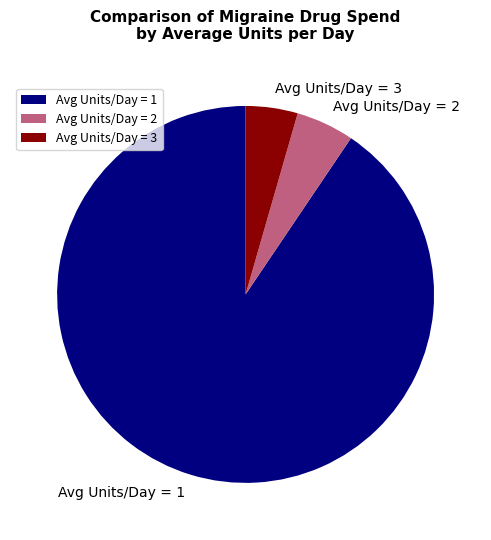

Is it true that Avg Units/Day = 3 is 4% of the pie?

True